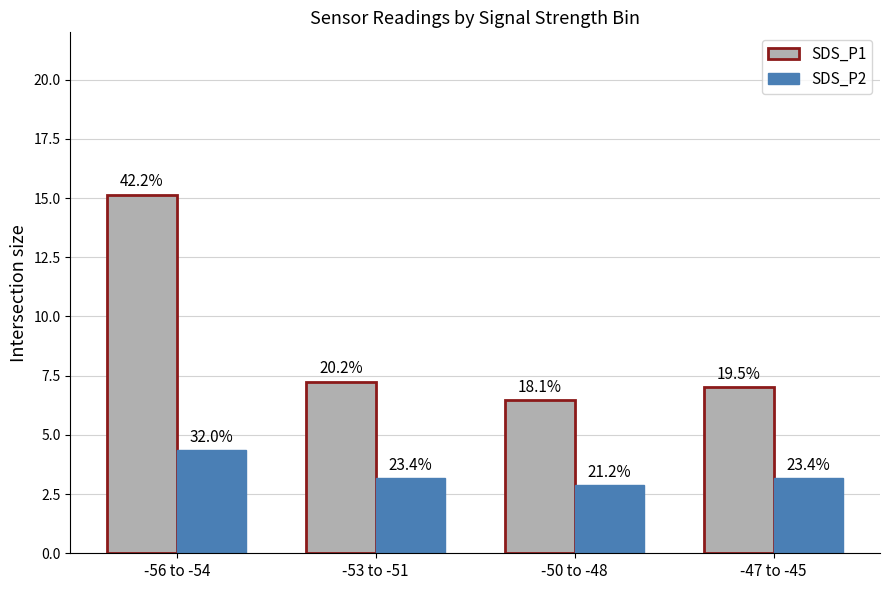

How many groups of bars are there?

4